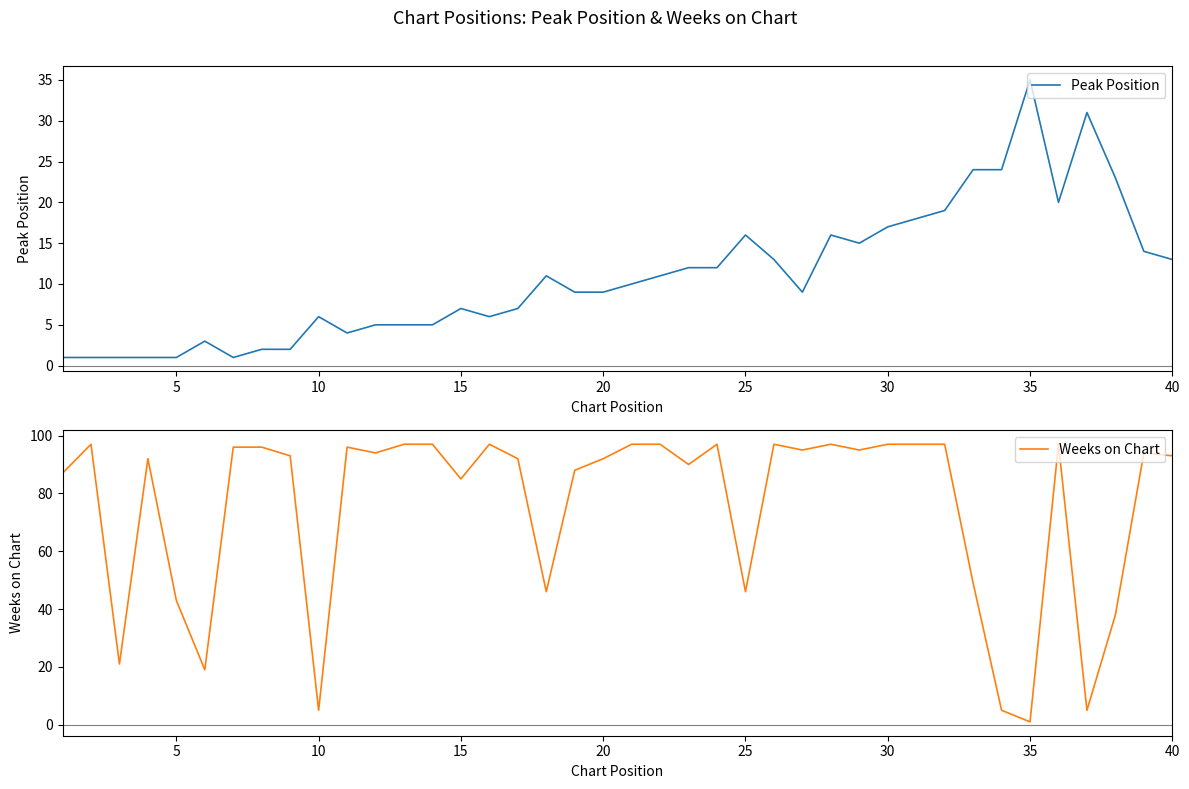

How many categories are shown in the chart?

40